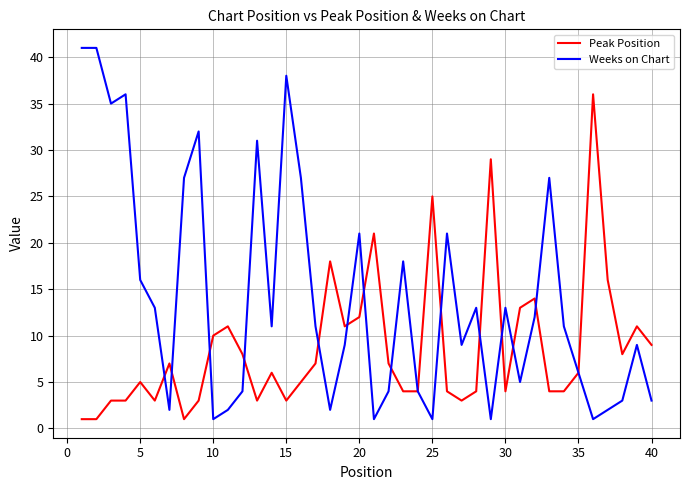

What is the maximum value shown in the chart?

41